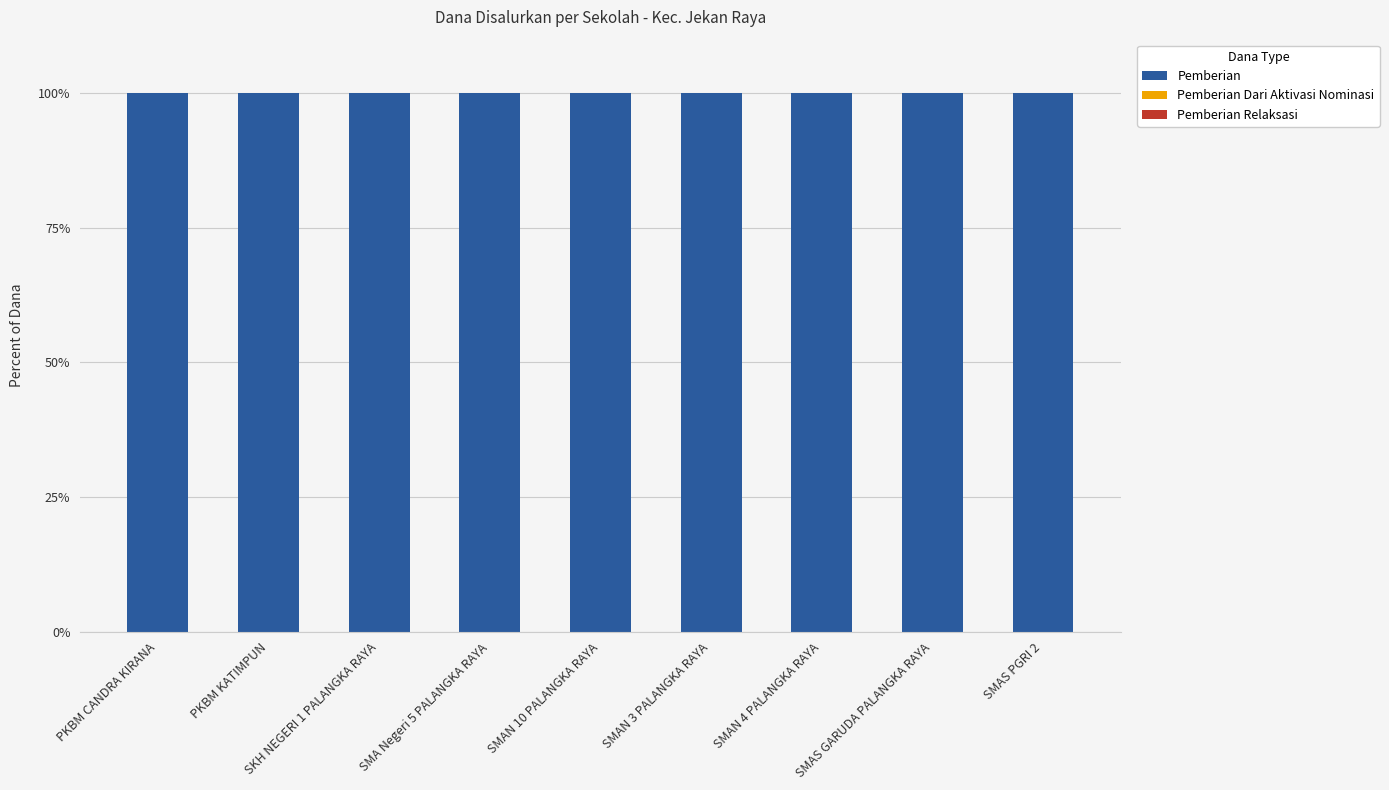

Rank the categories by Pemberian value from highest to lowest.

PKBM CANDRA KIRANA, PKBM KATIMPUN, SKH NEGERI 1 PALANGKA RAYA, SMA Negeri 5 PALANGKA RAYA, SMAN 10 PALANGKA RAYA, SMAN 3 PALANGKA RAYA, SMAN 4 PALANGKA RAYA, SMAS GARUDA PALANGKA RAYA, SMAS PGRI 2